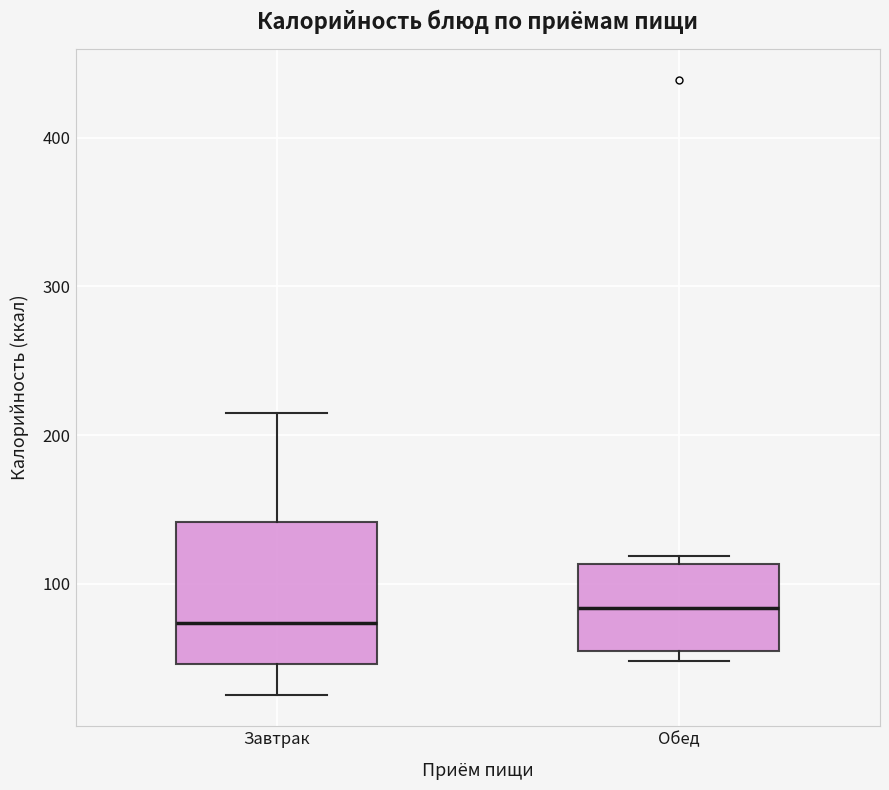

Which box has the lowest median line?

Завтрак